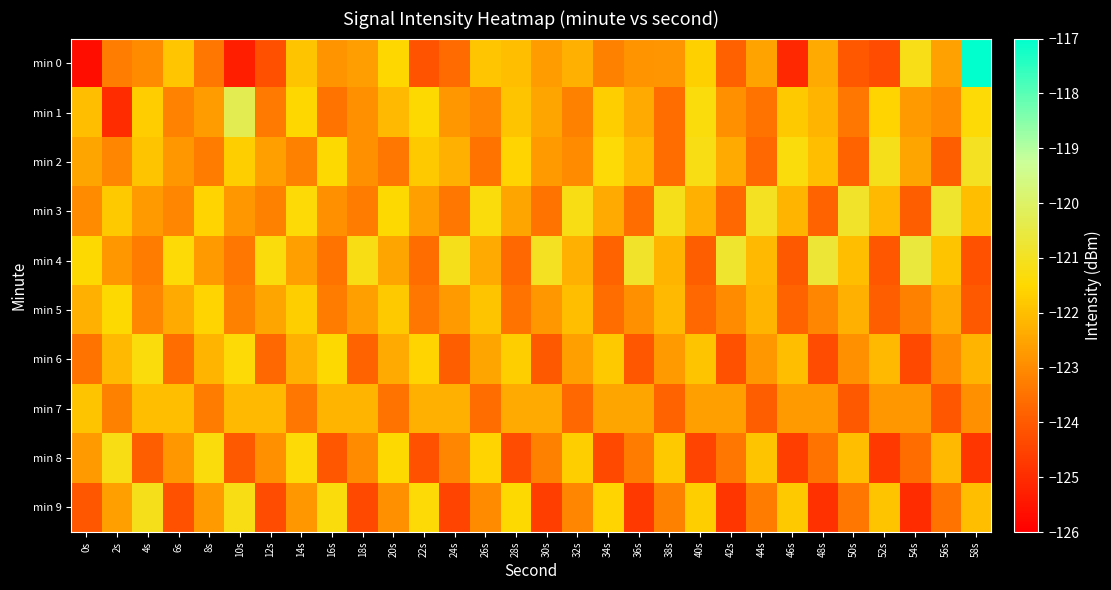

At how many categories does at least one series exceed -120?

1